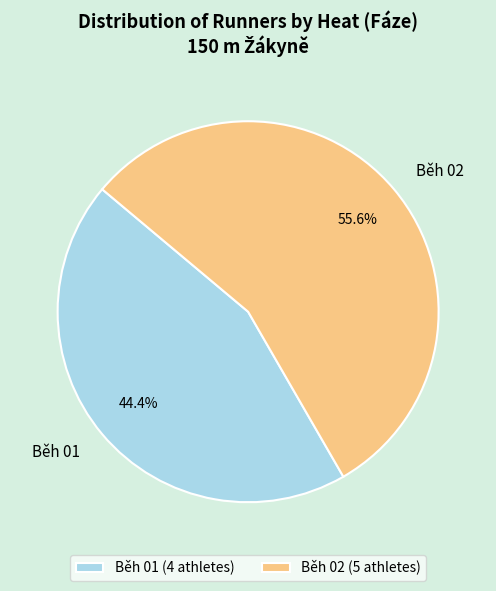

Count the number of slices in the pie.

2